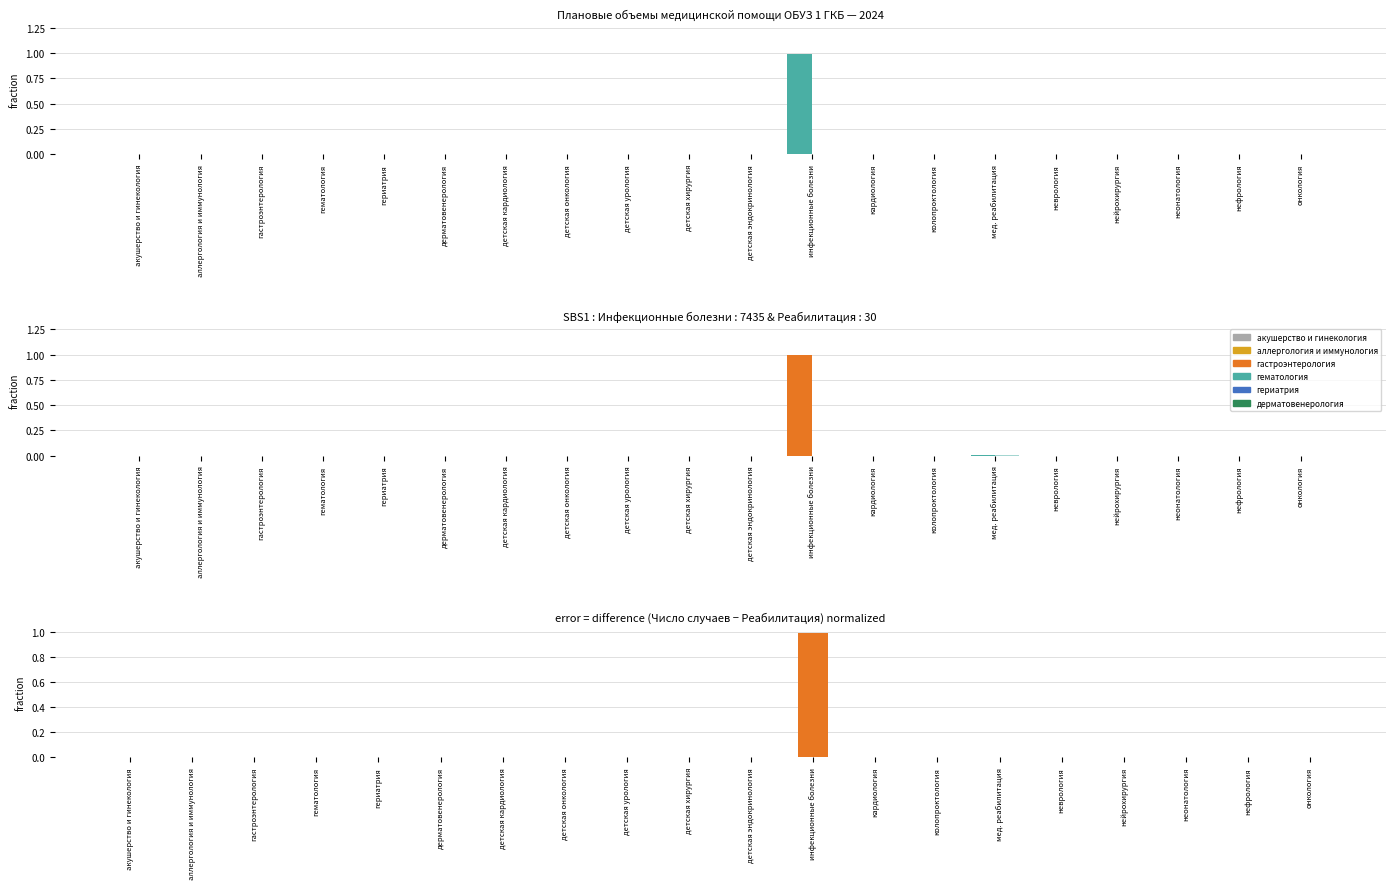

What is the difference between the maximum and minimum values in the Число случаев series?

1.0